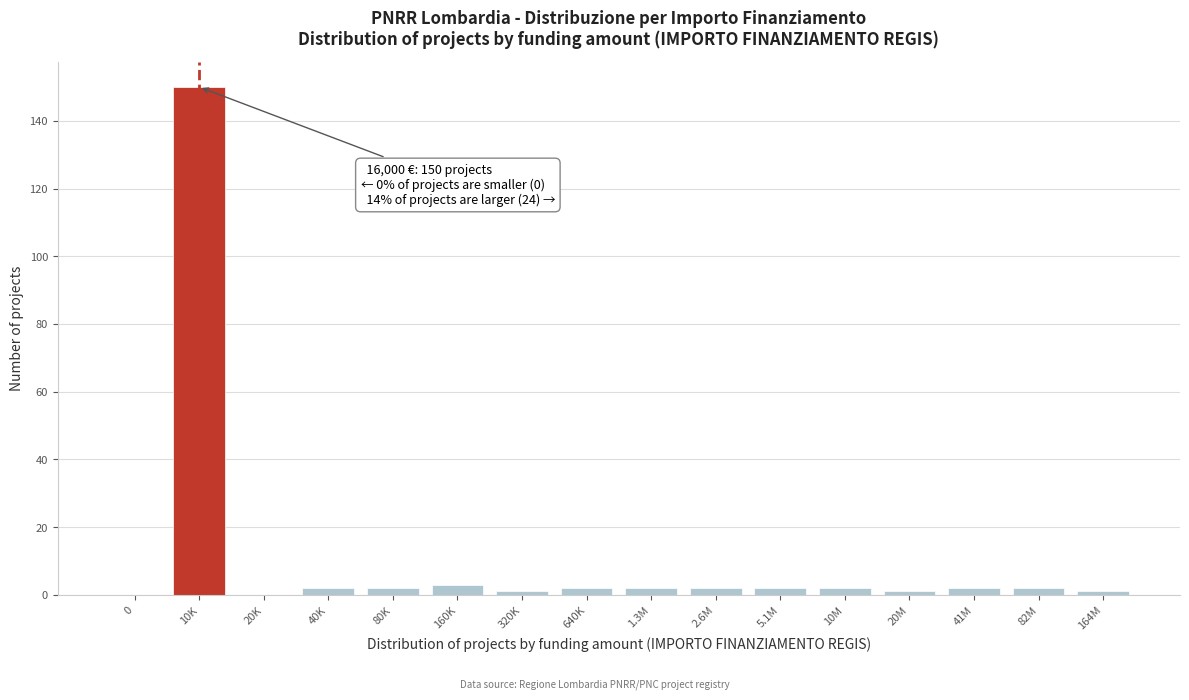

Reading left to right, list all the values displayed in this chart.

0=0	10K=150	20K=0	40K=2	80K=2	160K=3	320K=1	640K=2	1.3M=2	2.6M=2	5.1M=2	10M=2	20M=1	41M=2	82M=2	164M=1